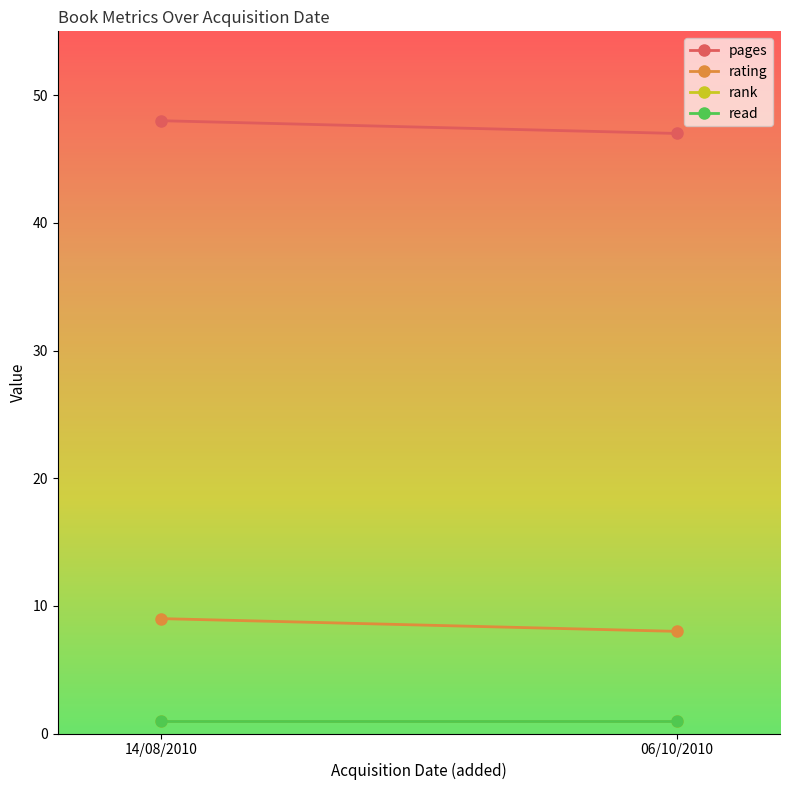

What is the label of the 2nd point from the left?

06/10/2010